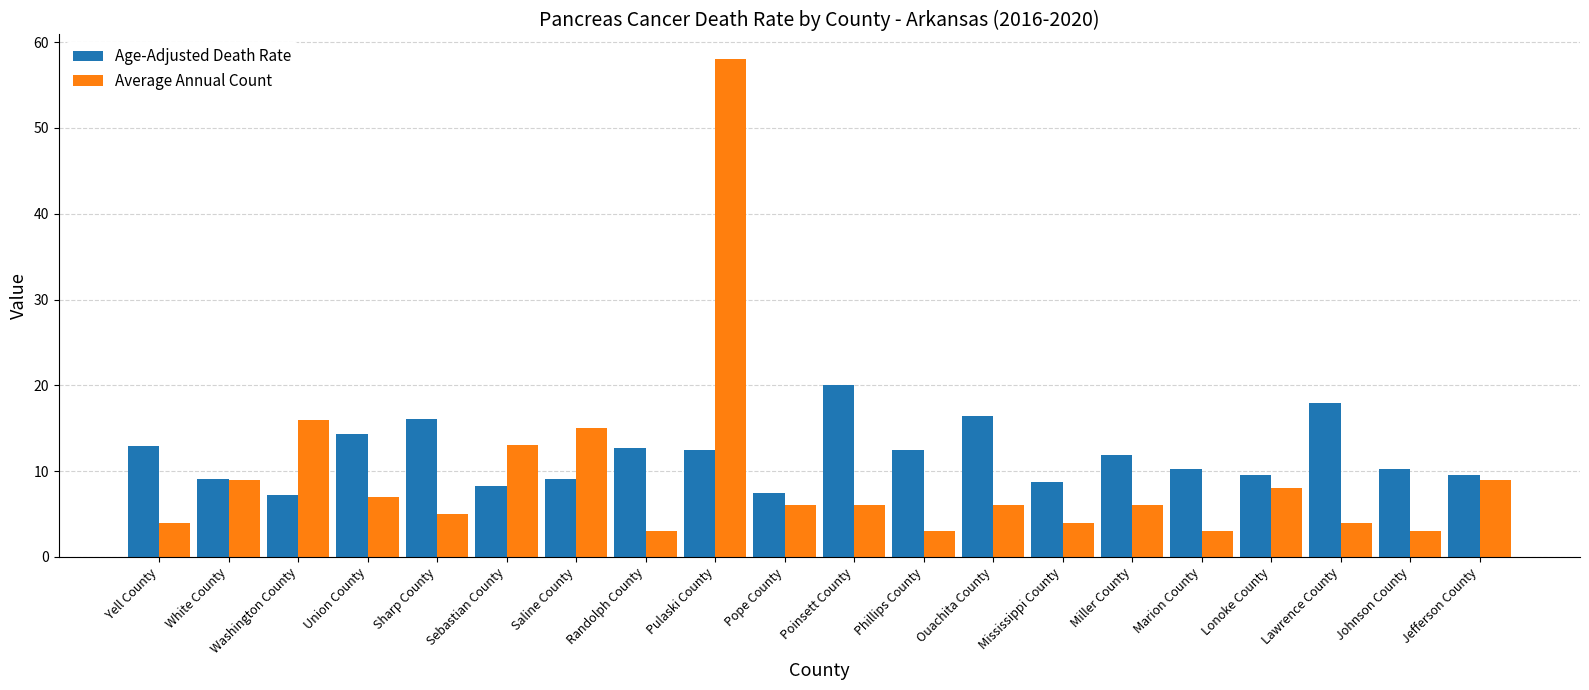

Which series has the largest range (max minus min)?

Average Annual Count